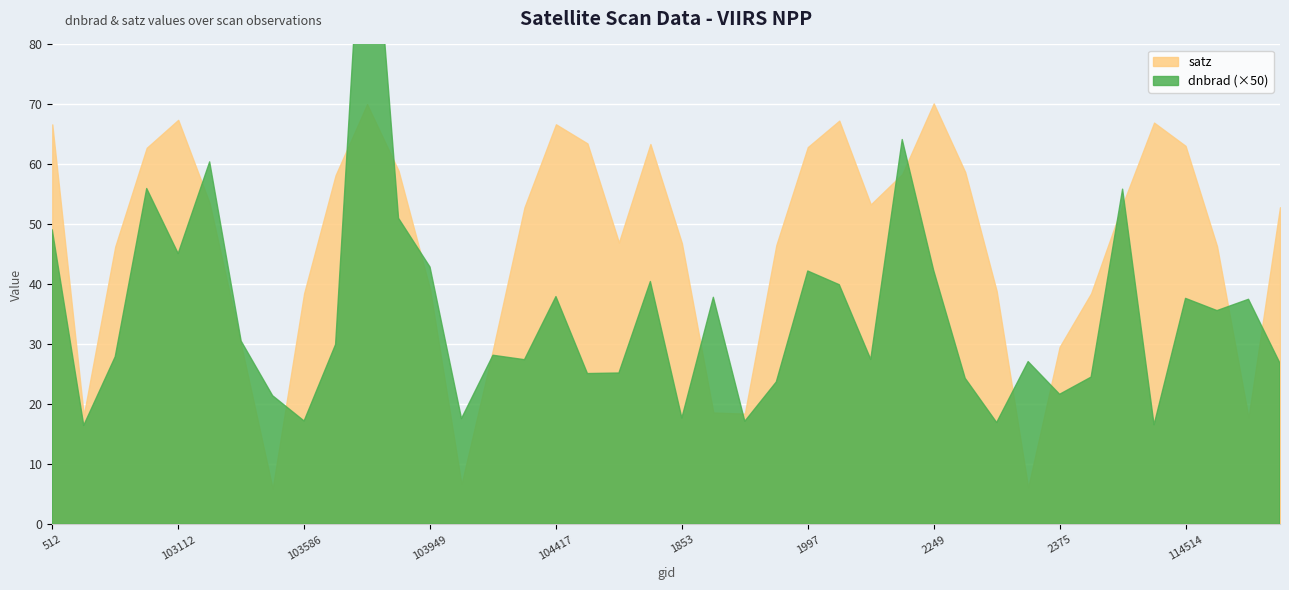

True or false: satz and dnbrad cross at least once.

False